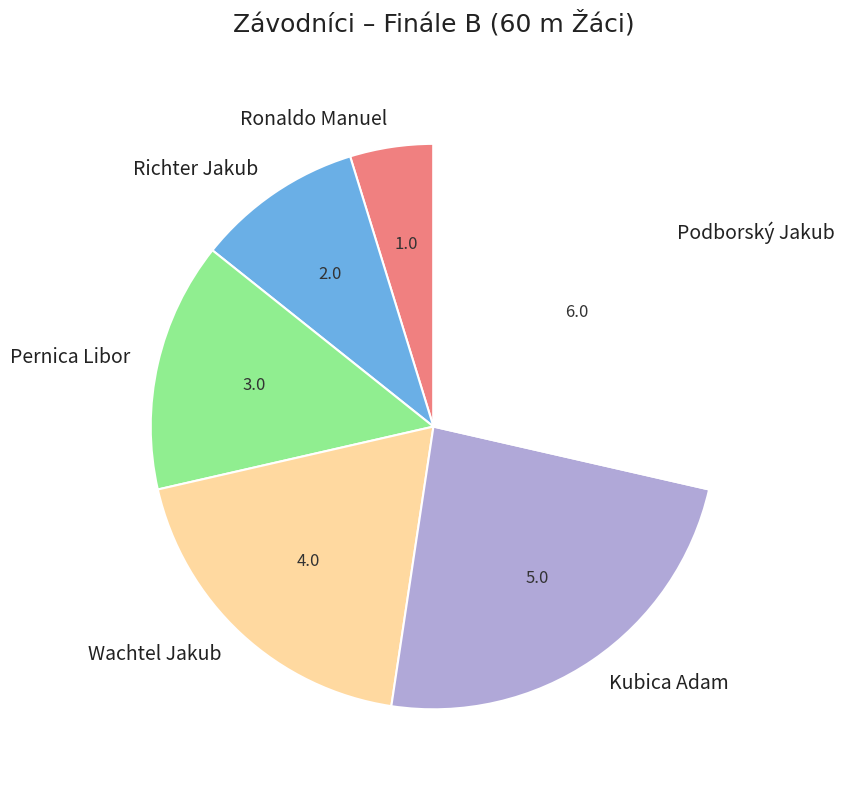

The Wachtel Jakub slice represents 19% of the pie. True or false?

True